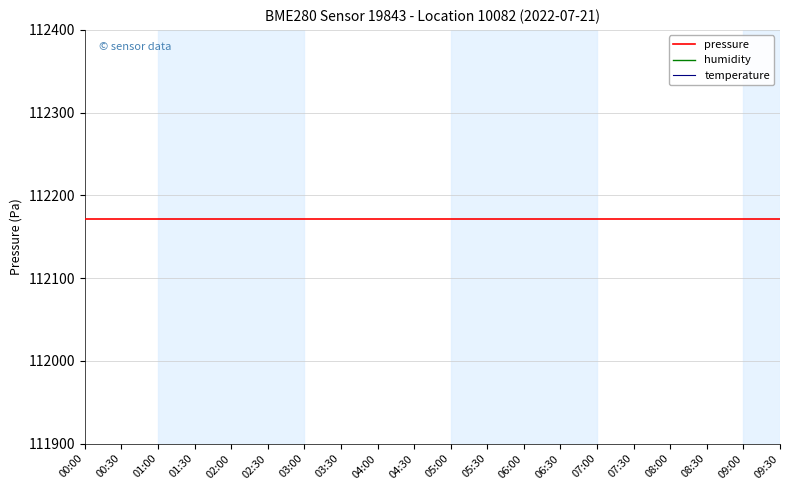

Reading left to right, transcribe all the data shown in this chart.

pressure: 00:00=112171.5	00:30=112171.5	01:00=112171.5	01:30=112171.5	02:00=112171.5	02:30=112171.5	03:00=112171.5	03:30=112171.5	04:00=112171.5	04:30=112171.5	05:00=112171.5	05:30=112171.5	06:00=112171.5	06:30=112171.5	07:00=112171.5	07:30=112171.5	08:00=112171.5	08:30=112171.5	09:00=112171.5	09:30=112171.5
humidity: 00:00=100.0	00:30=100.0	01:00=100.0	01:30=100.0	02:00=100.0	02:30=100.0	03:00=100.0	03:30=100.0	04:00=100.0	04:30=100.0	05:00=100.0	05:30=100.0	06:00=100.0	06:30=100.0	07:00=100.0	07:30=100.0	08:00=100.0	08:30=100.0	09:00=100.0	09:30=100.0
temperature: 00:00=-144.3	00:30=-144.3	01:00=-144.3	01:30=-144.3	02:00=-144.3	02:30=-144.3	03:00=-144.3	03:30=-144.3	04:00=-144.3	04:30=-144.3	05:00=-144.3	05:30=-144.3	06:00=-144.3	06:30=-144.3	07:00=-144.3	07:30=-144.3	08:00=-144.3	08:30=-144.3	09:00=-144.3	09:30=-144.3